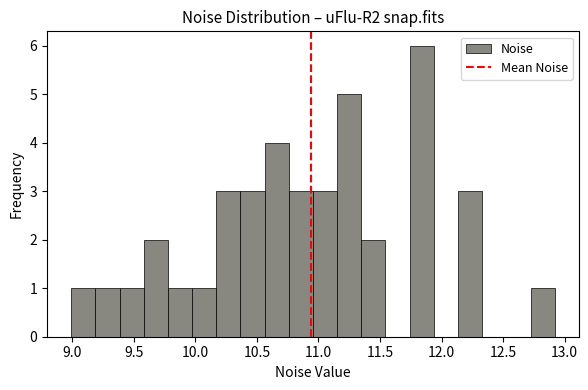

Around what value on the x-axis is the tallest bar? Give the approximate position of its centre, as read against the axis.

11.85